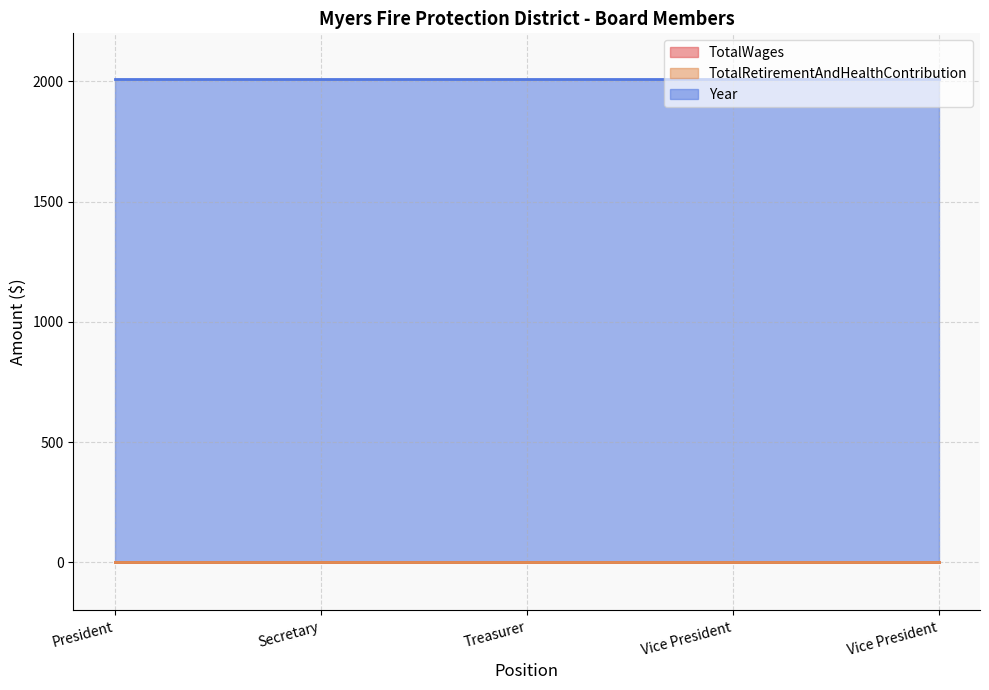

At which category is the sum across all series the highest?

President